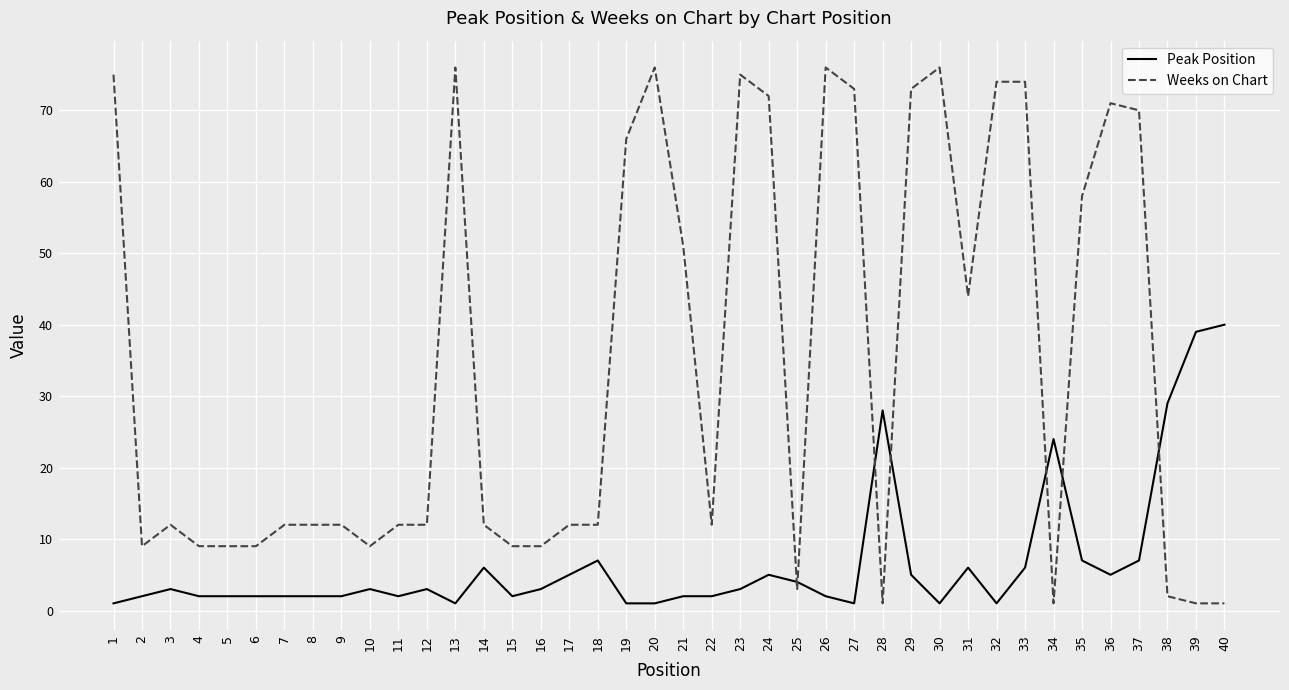

True or false: Weeks on Chart has a value of 66 at 19.

True